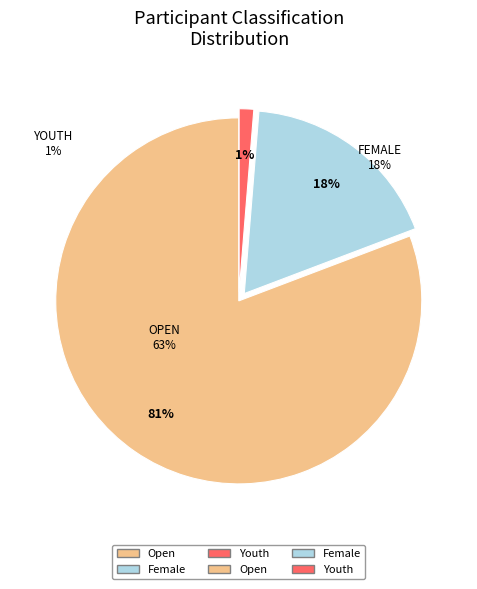

True or false: Youth accounts for 11% of the total.

False